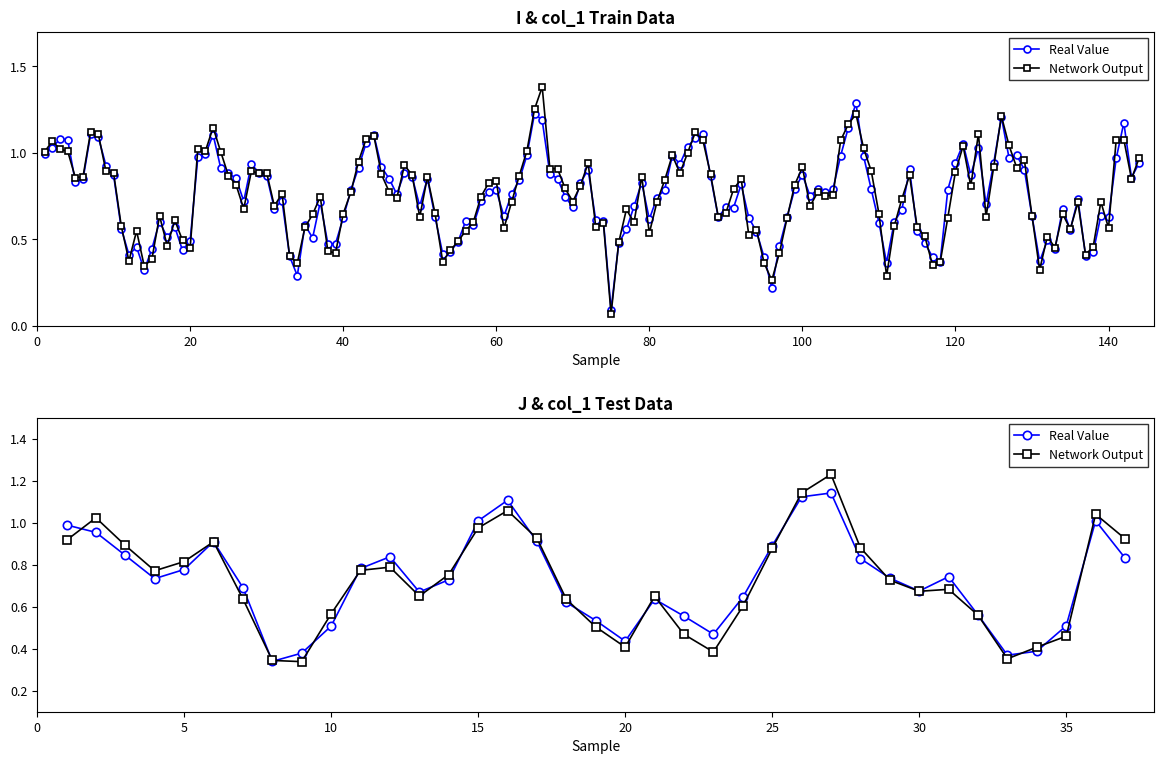

Is it true that Real Value equals 0.3 at 31?

False